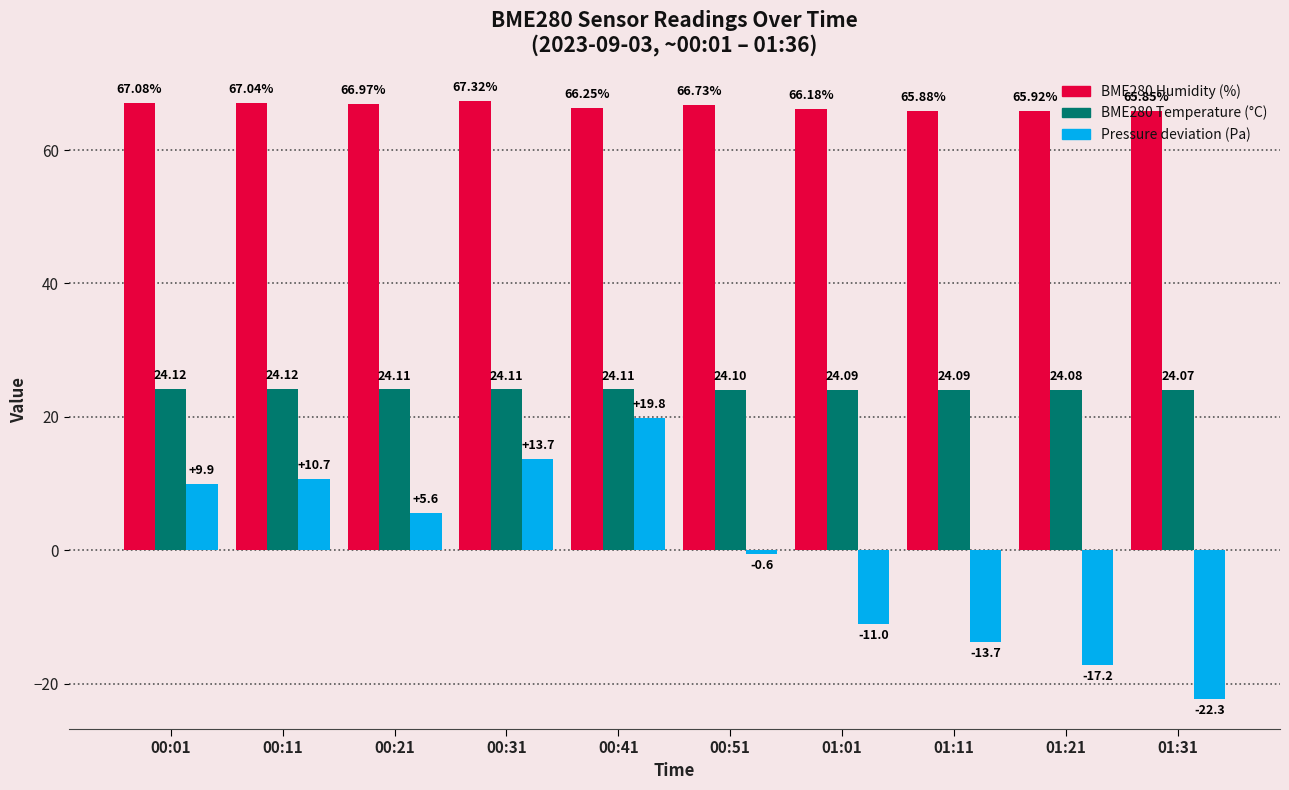

What is the total value across all series at 00:41?

110.2